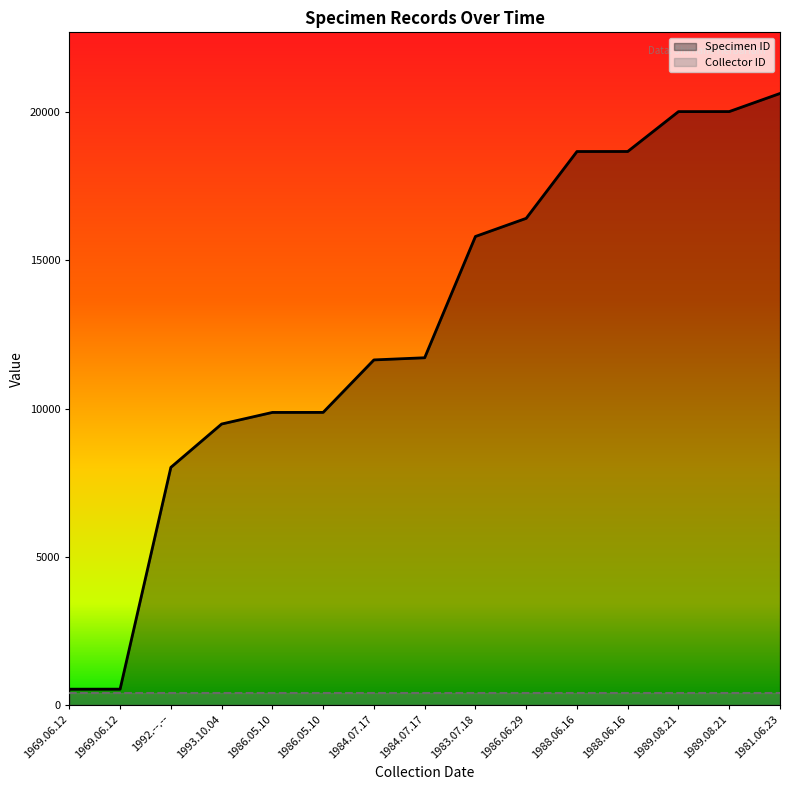

What is the label of the 11th point from the left?

1988.06.16